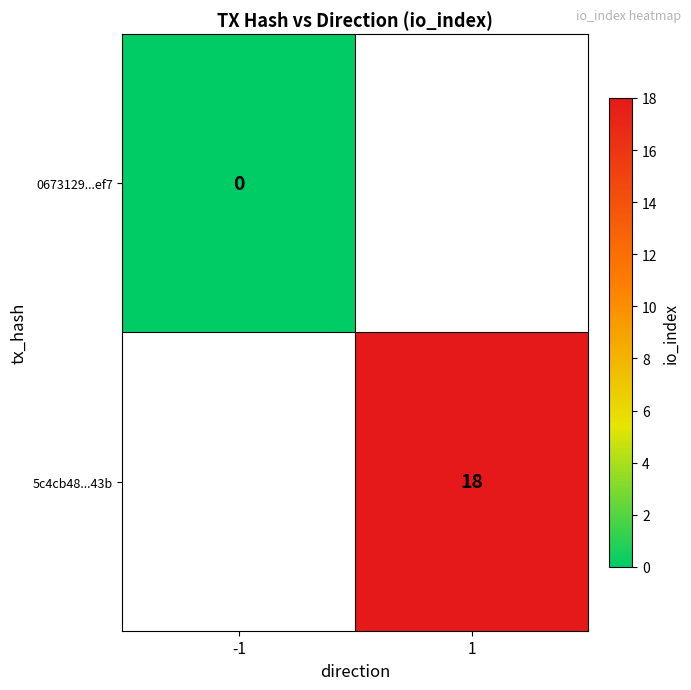

What is the maximum value shown in the chart?

18.0